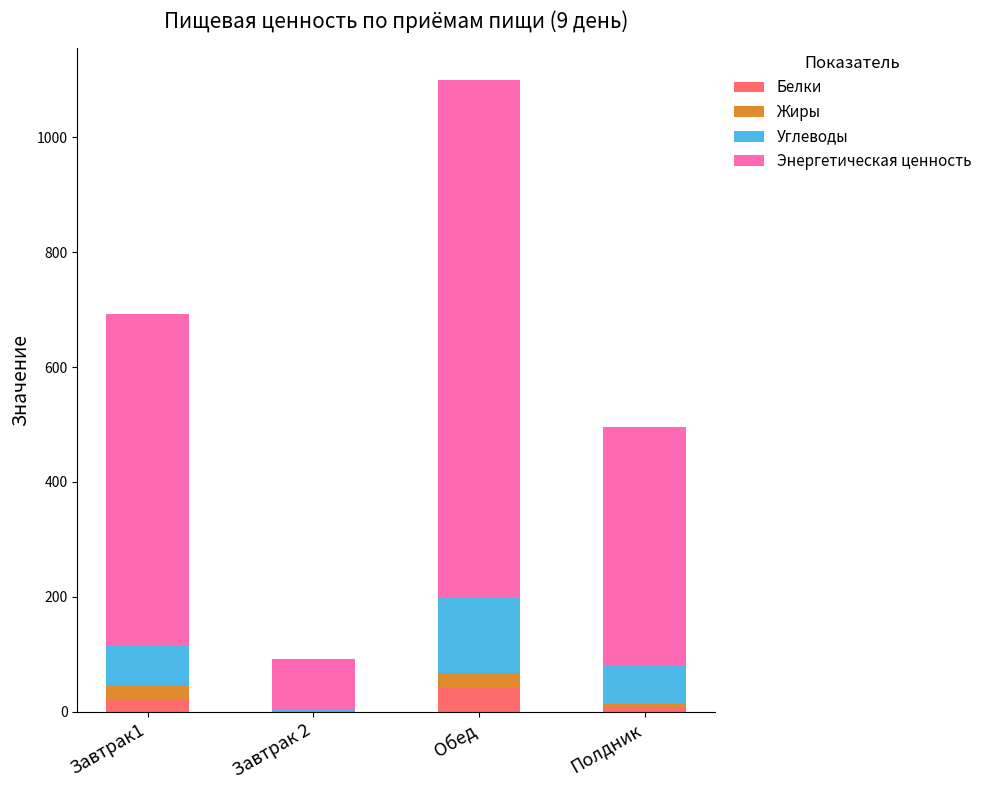

At which category is the sum across all series the highest?

Обед